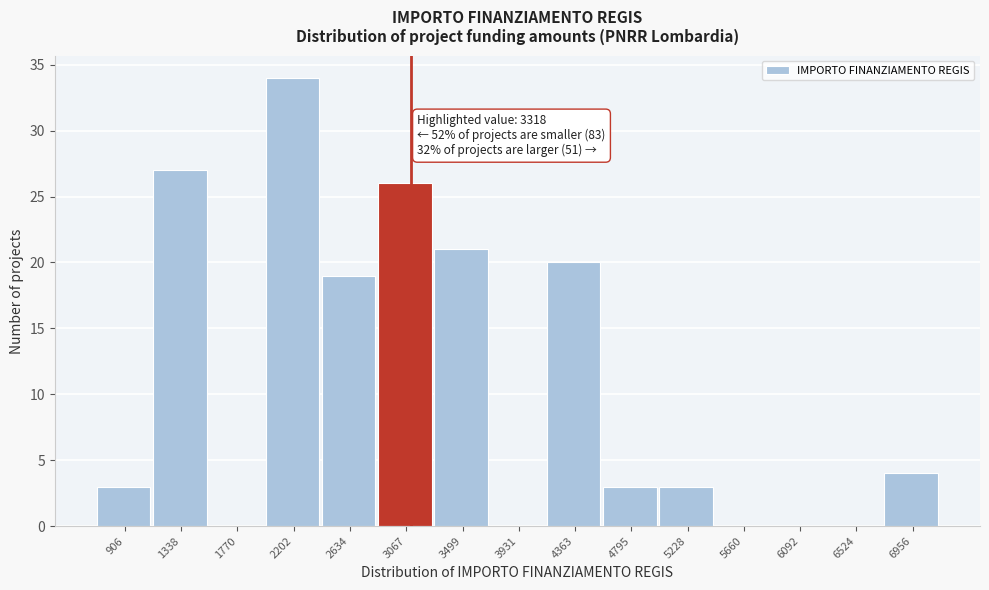

Reading left to right, transcribe all the data shown in this chart.

906=3	1338=27	1770=0	2202=34	2634=19	3067=26	3499=21	3931=0	4363=20	4795=3	5228=3	5660=0	6092=0	6524=0	6956=4